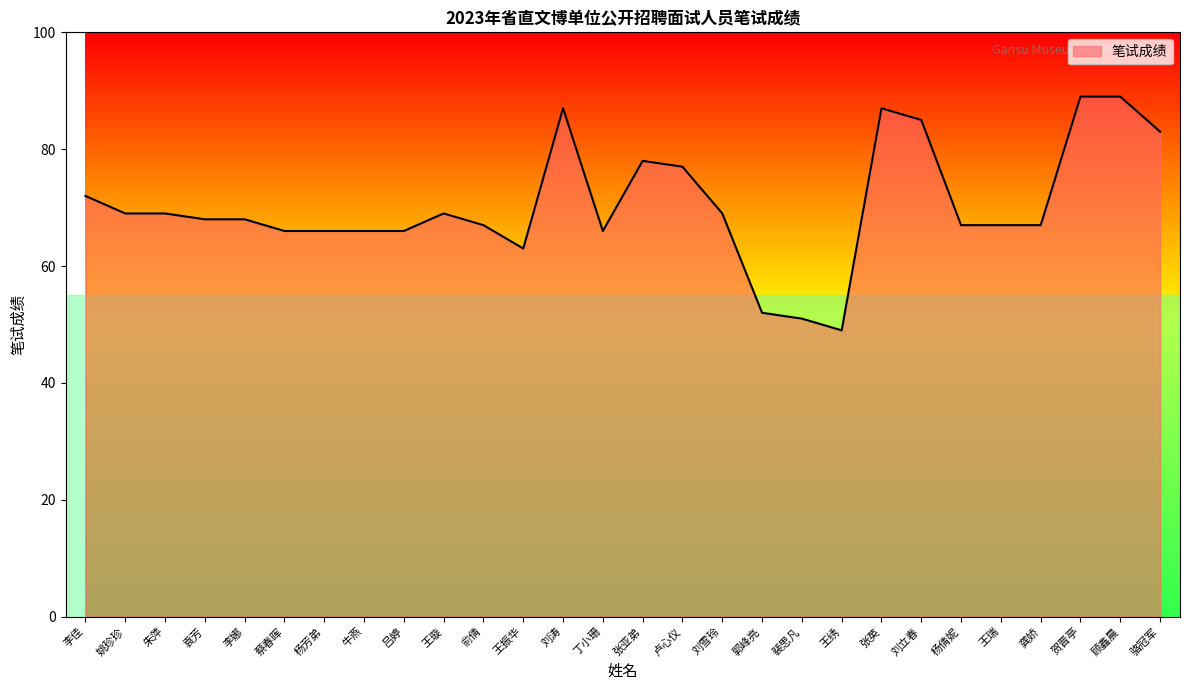

What is the average value?

70